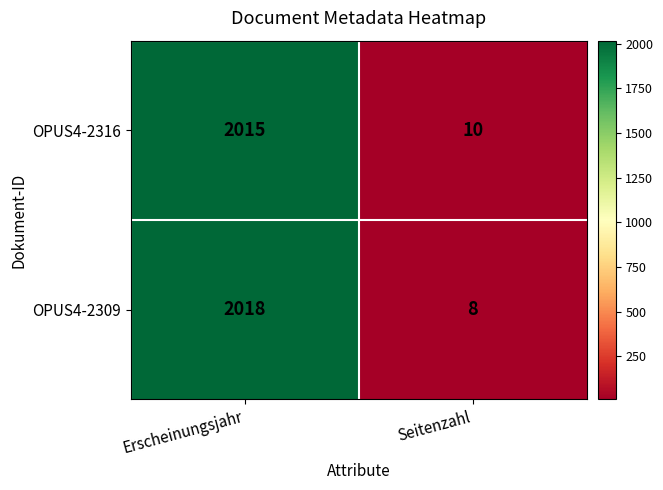

Reading right to left, extract all data points from this chart.

OPUS4-2316: 10	2015
OPUS4-2309: 8	2018